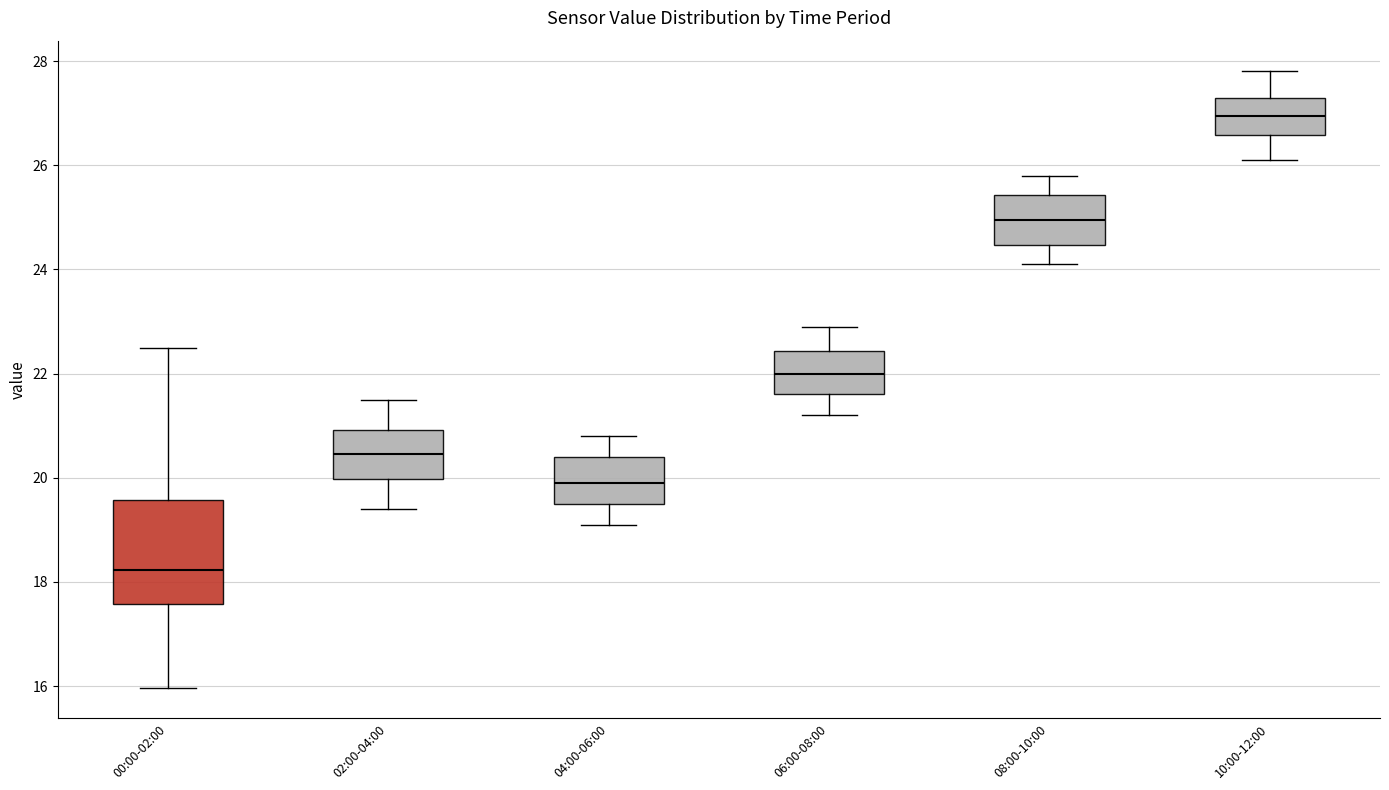

Reading left to right, transcribe this box plot: for each box, give where its median line is, the range the box spans, and where its two whiskers end, as read against the y-axis. The values are not printed on the chart, so give them approximately, as read against the axis.

00:00-02:00: median 18.2, box 17.6 to 19.6, whiskers 16.0 to 22.6
02:00-04:00: median 20.4, box 20.0 to 21.0, whiskers 19.4 to 21.6
04:00-06:00: median 20.0, box 19.6 to 20.4, whiskers 19.2 to 20.8
06:00-08:00: median 22.0, box 21.6 to 22.4, whiskers 21.2 to 23.0
08:00-10:00: median 25.0, box 24.4 to 25.4, whiskers 24.2 to 25.8
10:00-12:00: median 27.0, box 26.6 to 27.4, whiskers 26.2 to 27.8